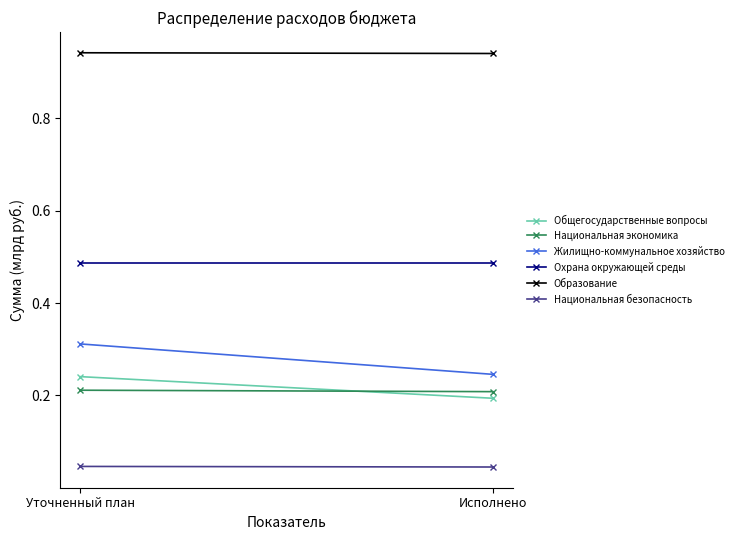

Reading left to right, list all the values displayed in this chart.

Общегосударственные вопросы: 0.2	0.2
Национальная экономика: 0.2	0.2
Жилищно-коммунальное хозяйство: 0.3	0.2
Охрана окружающей среды: 0.5	0.5
Образование: 0.9	0.9
Национальная безопасность: 0.0	0.0